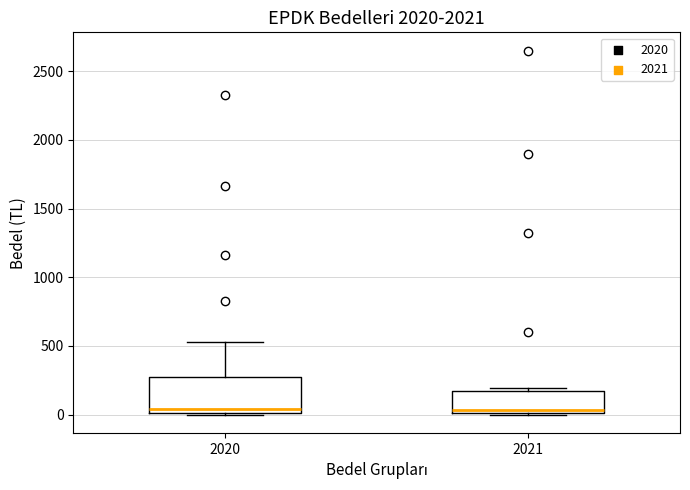

Reading left to right, transcribe this box plot: for each box, give where its median line is, the range the box spans, and where its two whiskers end, as read against the y-axis. The values are not printed on the chart, so give them approximately, as read against the axis.

2020: median 50, box 0 to 250, whiskers 0 to 550
2021: median 50, box 0 to 150, whiskers 0 (just below the box's lower edge) to 200